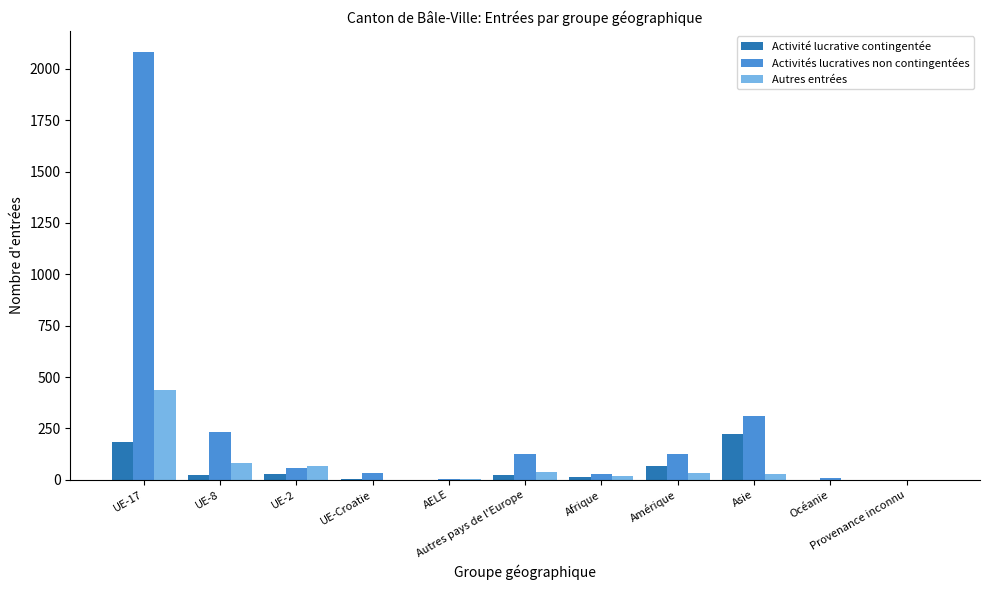

What is the highest value of the Activités lucratives non contingentées series?

2081